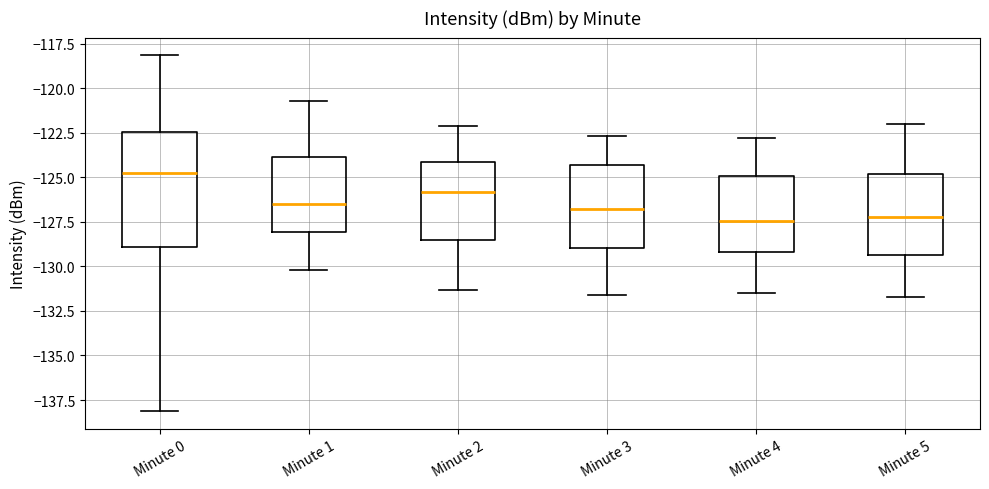

Where does the median line of the box for Minute 3 sit on the y-axis? The values are not printed on the chart, so give them approximately, as read against the axis.

-127.0